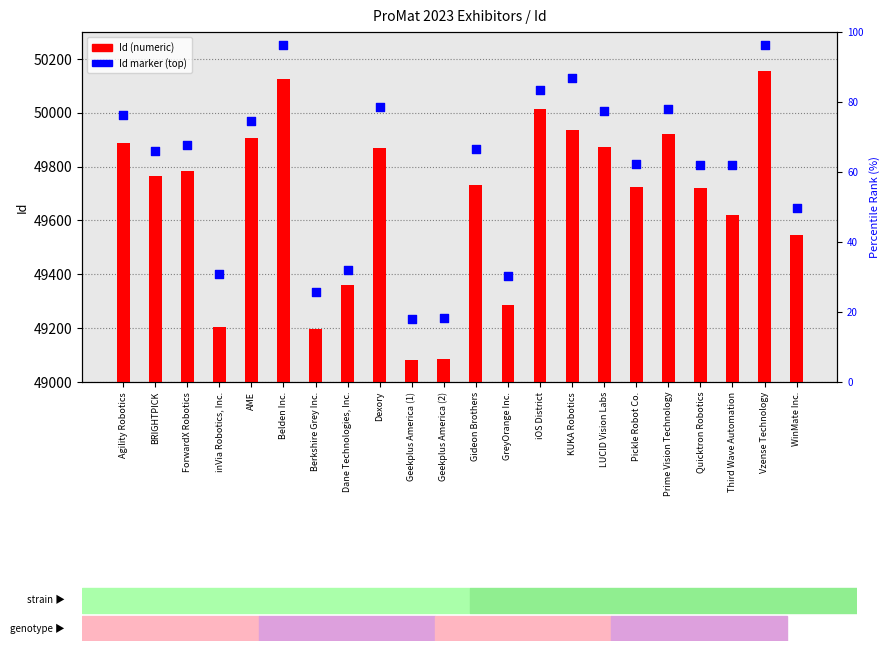

Which series contains the highest Y value?

Id marker